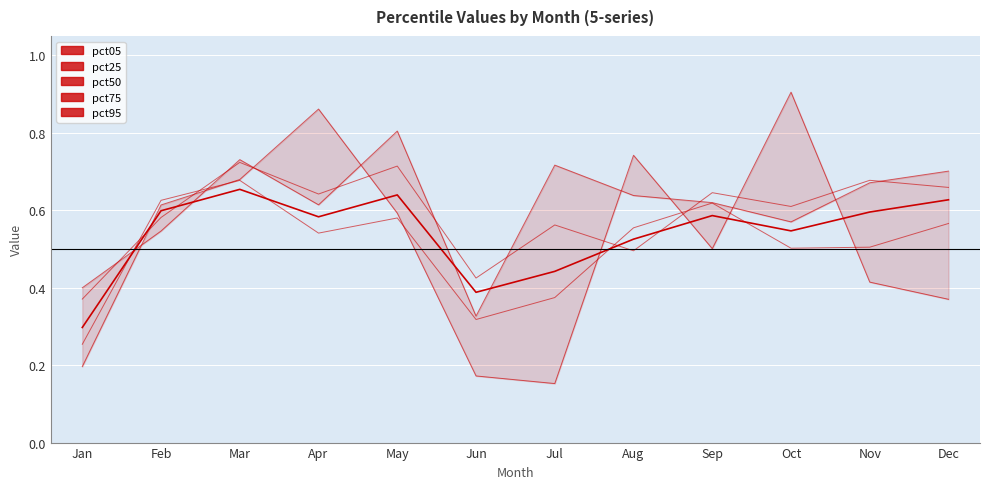

Count the number of data series in this chart.

5